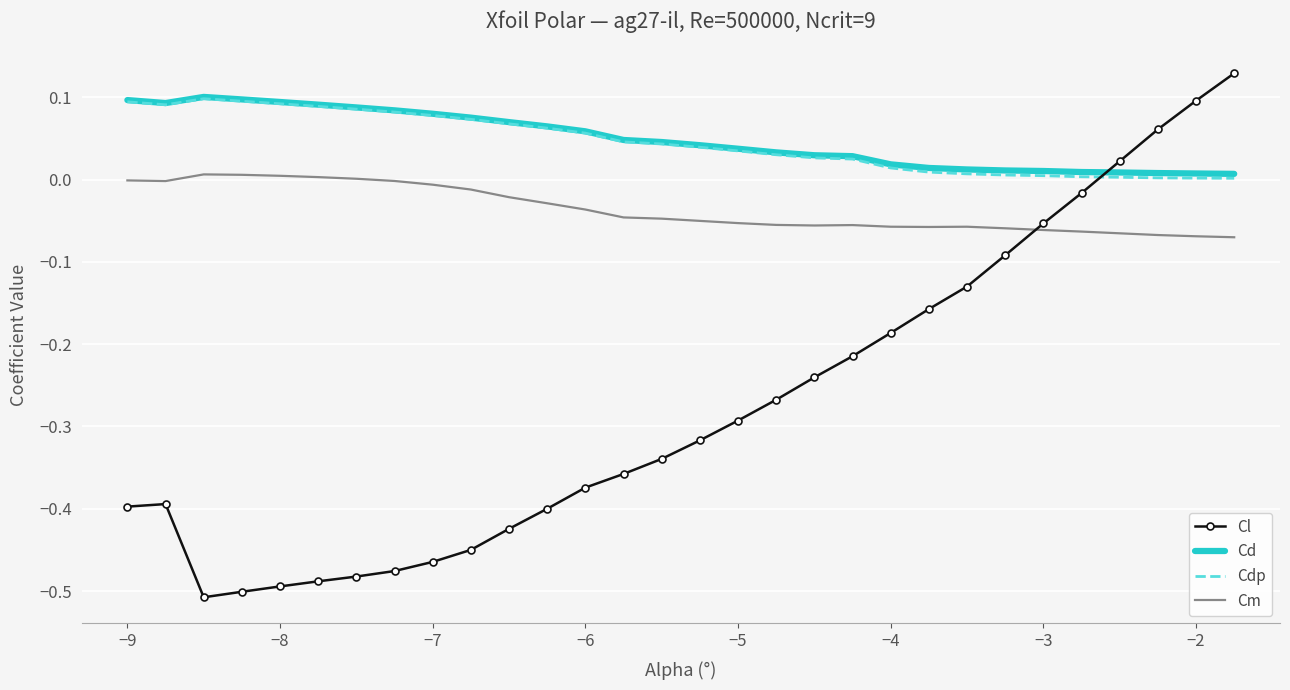

Which series has the widest spread of values?

Cl